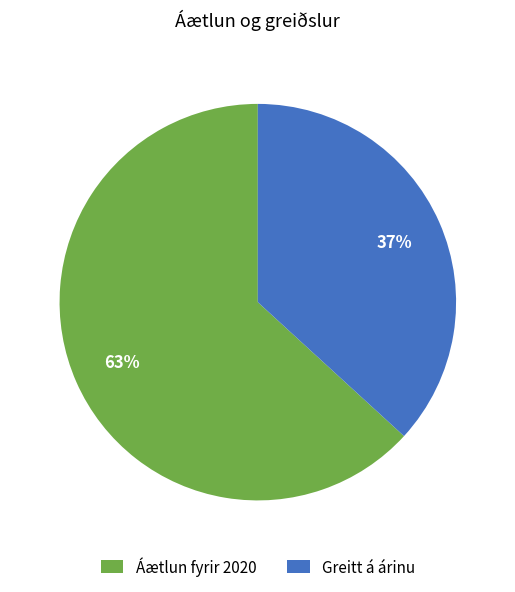

What percentage is the Greitt á árinu slice, to the nearest percent?

37%